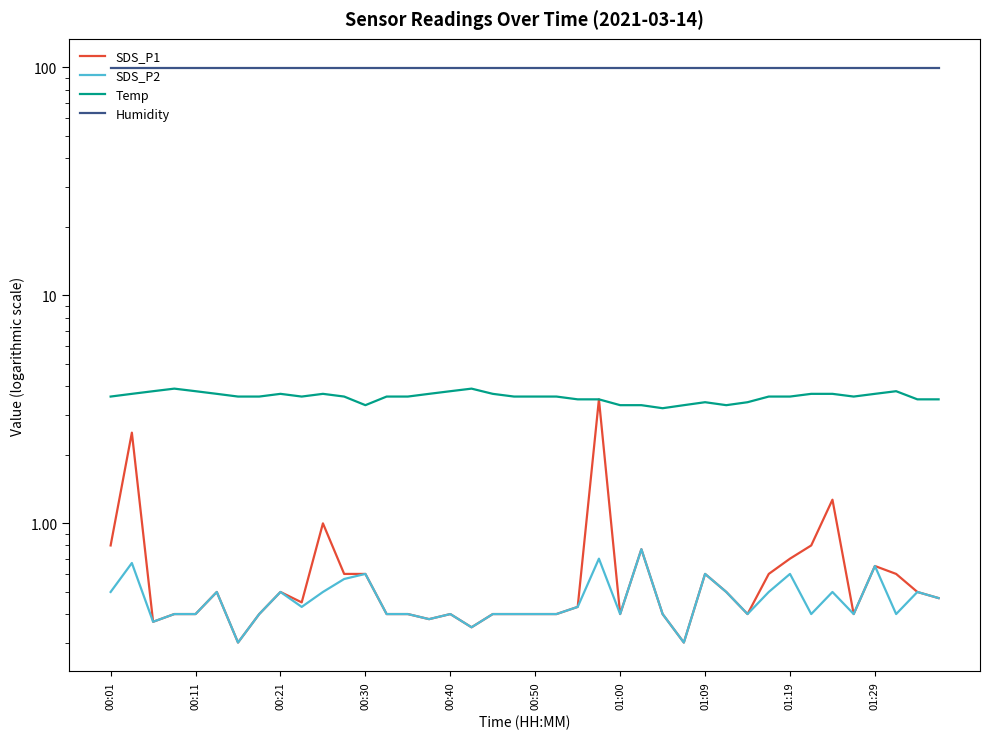

Between 00:30 and 00:50, which is larger?

00:30